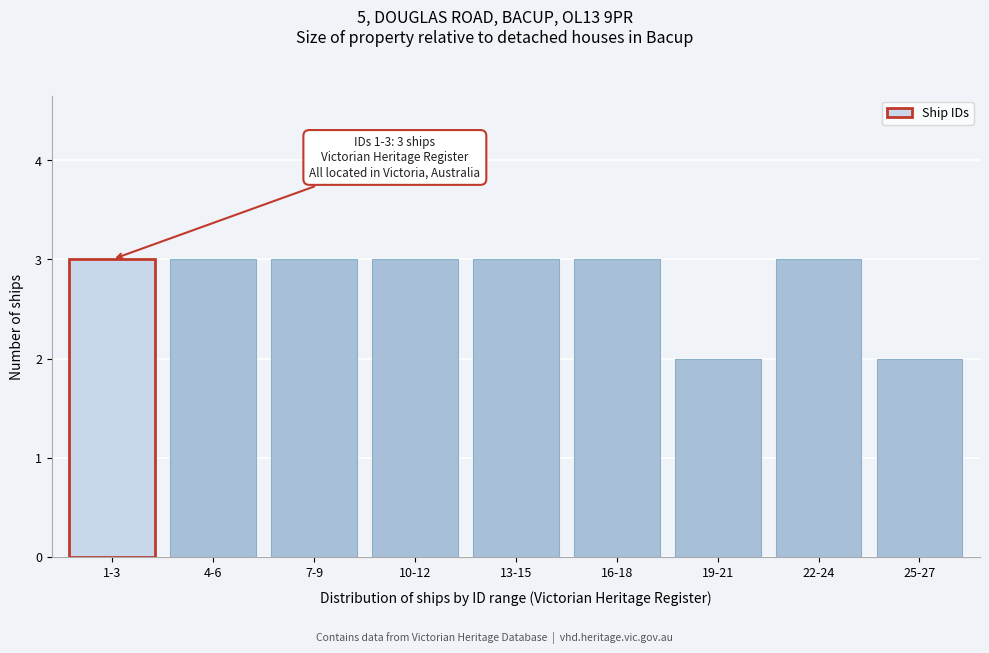

Reading left to right, transcribe all the data shown in this chart.

1-3=3	4-6=3	7-9=3	10-12=3	13-15=3	16-18=3	19-21=2	22-24=3	25-27=2